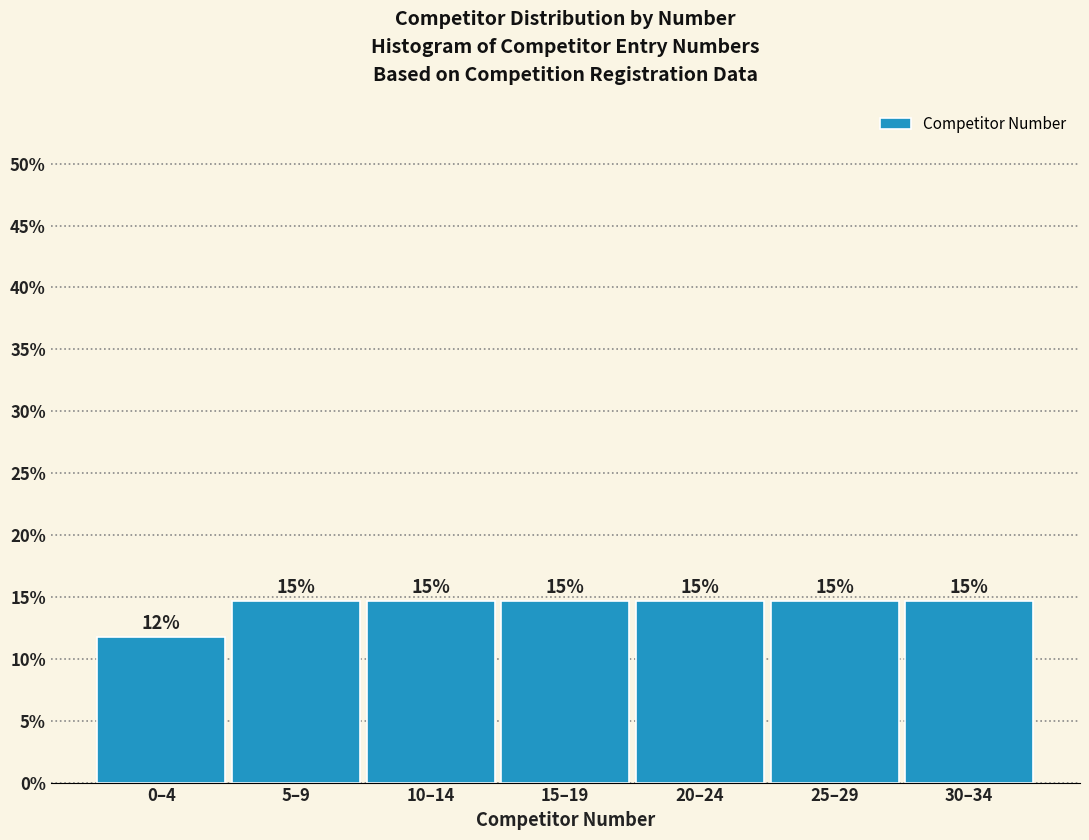

How many bars are there in total?

7